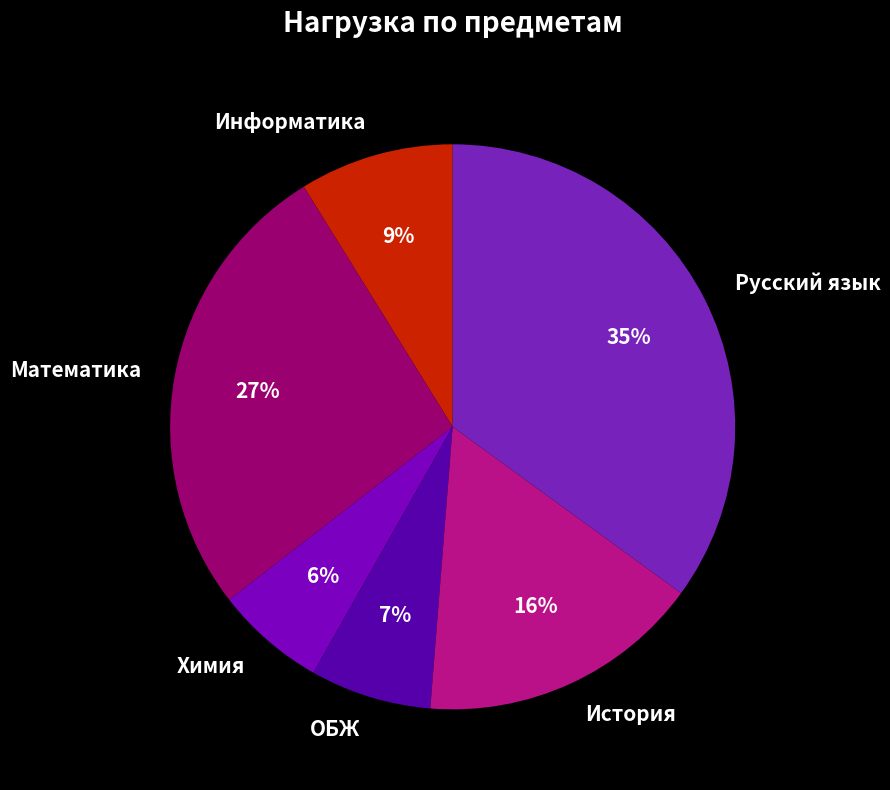

What percentage is the История slice, to the nearest percent?

16%